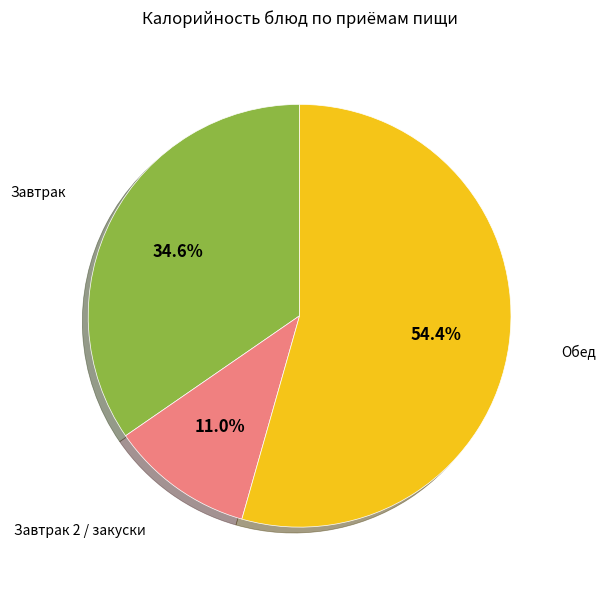

Is there any slice that represents more than half of the pie?

Yes